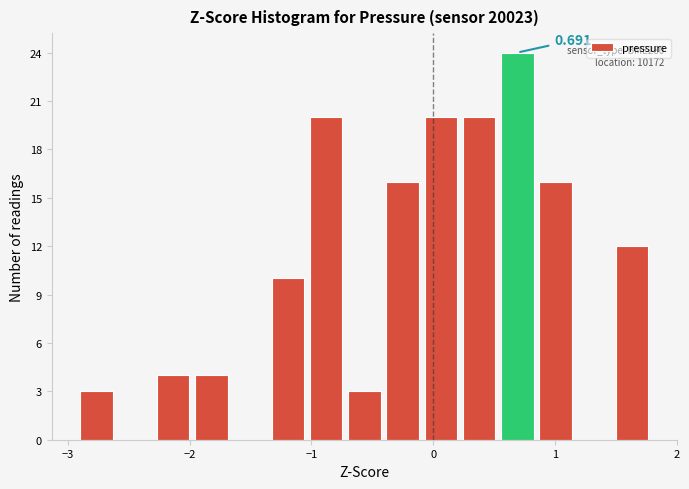

Around what value on the x-axis is the tallest bar? Give the approximate position of its centre, as read against the axis.

0.7